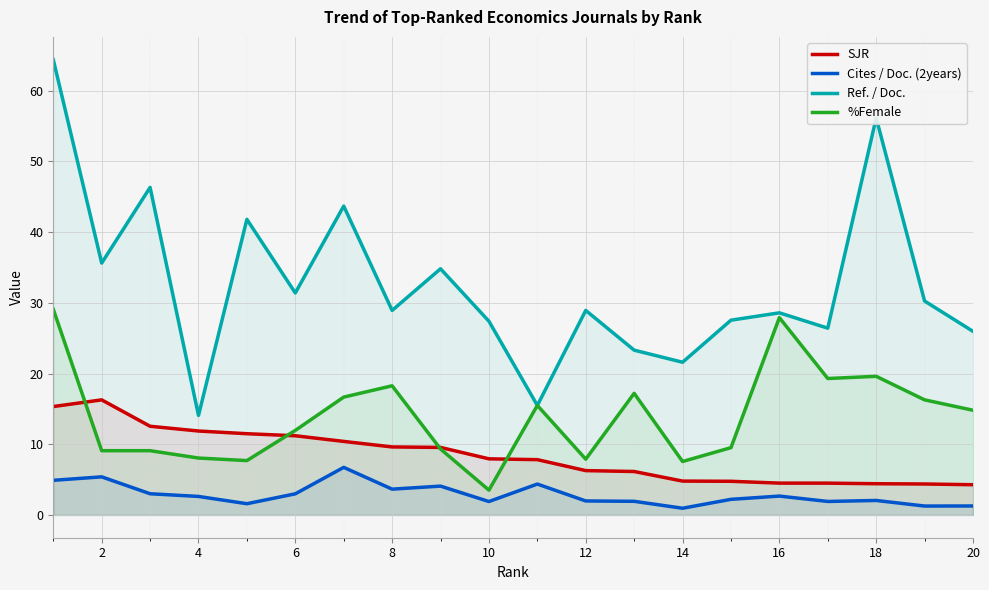

True or false: Cites / Doc. (2years) and %Female cross at least once.

False